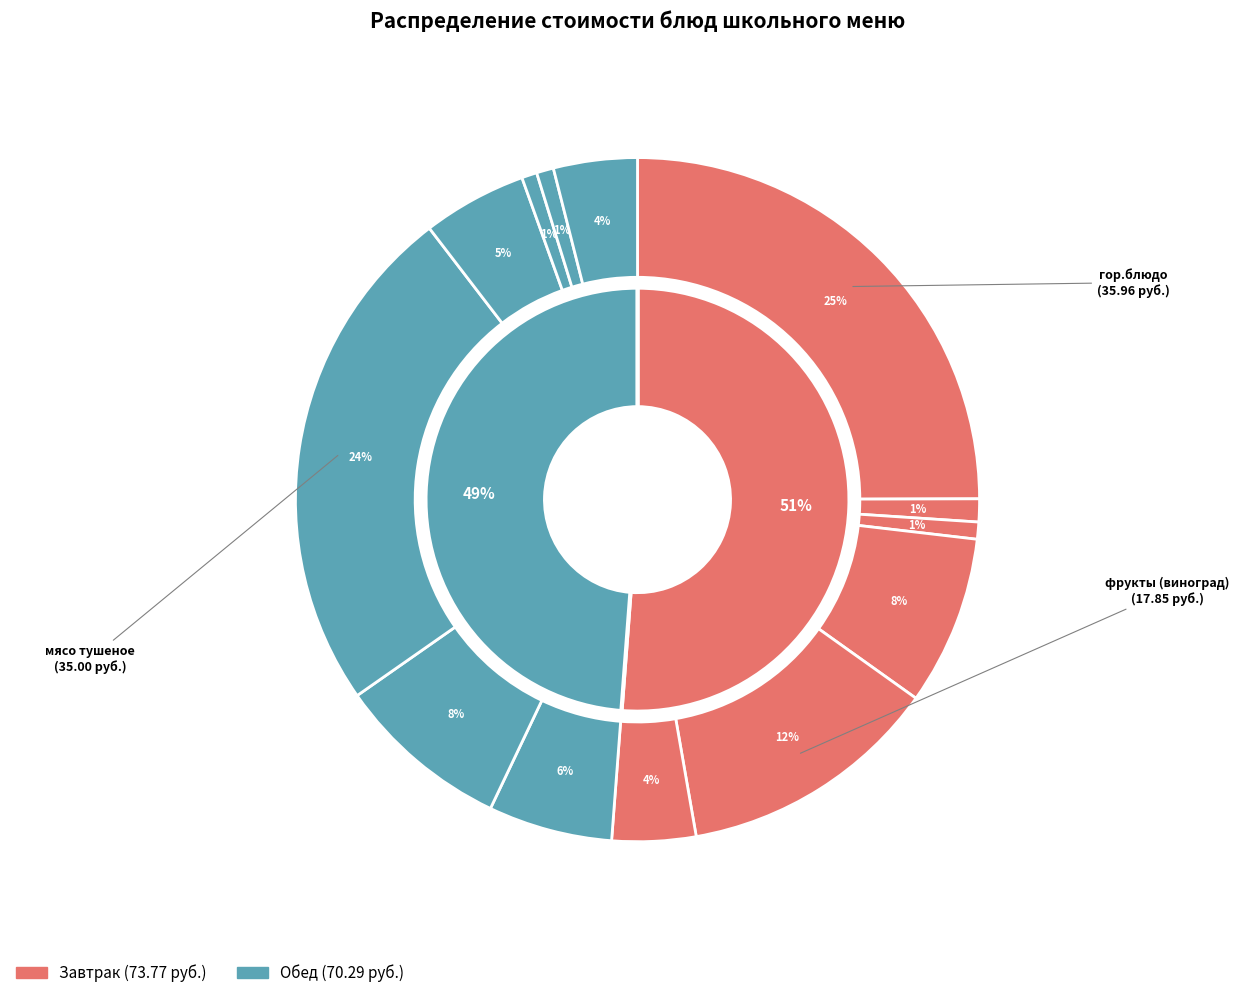

Which has a higher value, хлеб пшеничный (обед) or гарнир (макароны)?

гарнир (макароны)